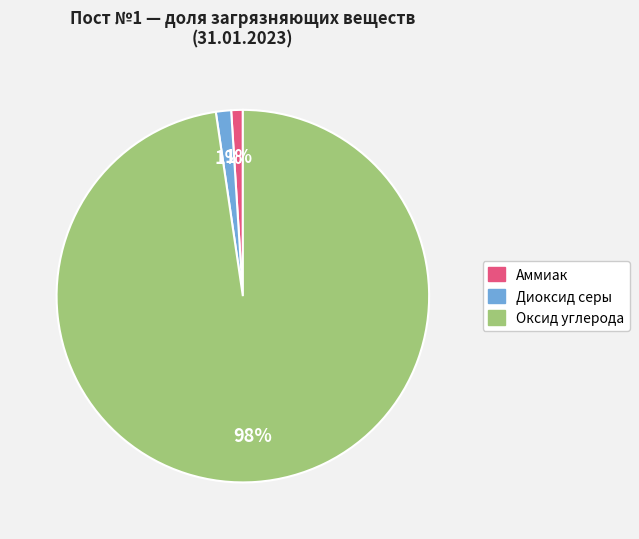

To the nearest percent, what is the average slice percentage?

33%